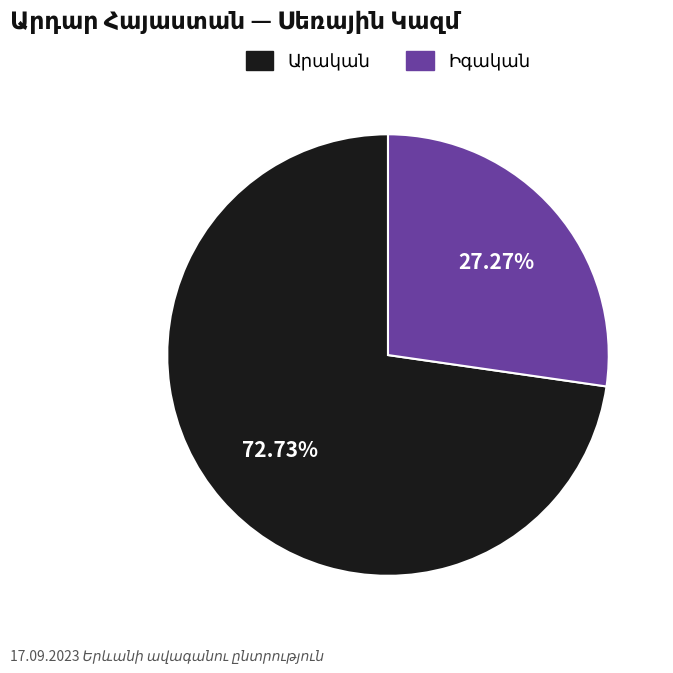

Is there a majority slice in this chart?

Yes